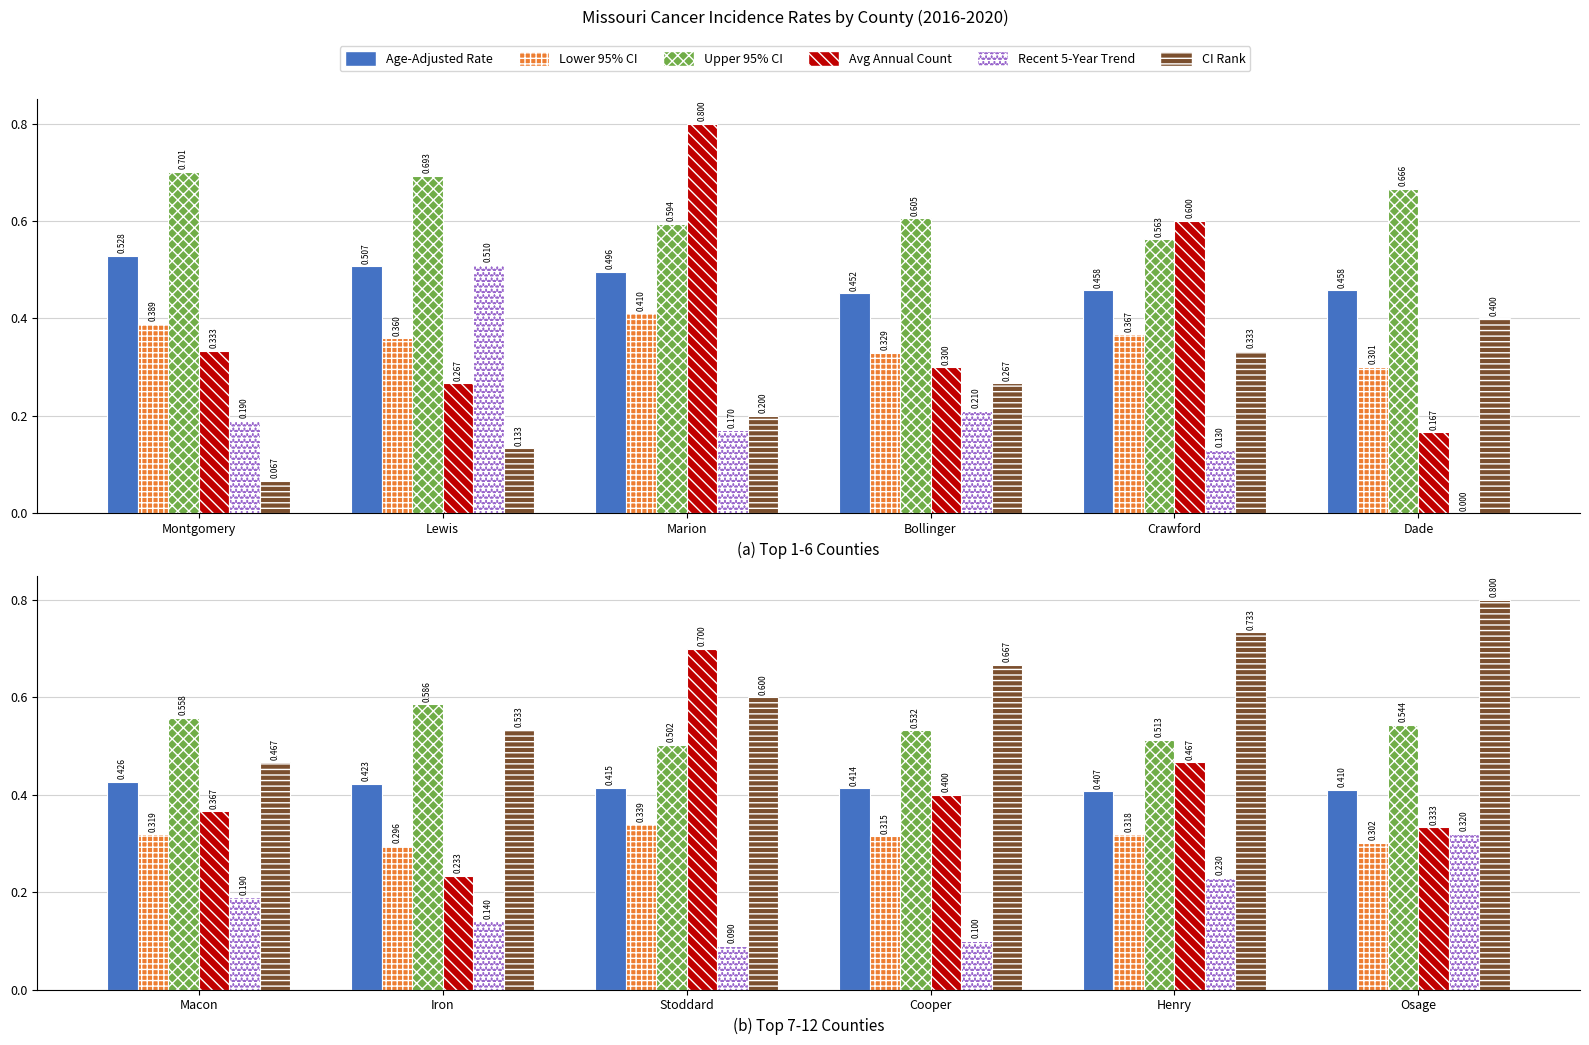

What are all the series names shown in the legend?

Age-Adjusted Rate, Lower 95% CI, Upper 95% CI, Avg Annual Count, Recent 5-Year Trend, CI Rank